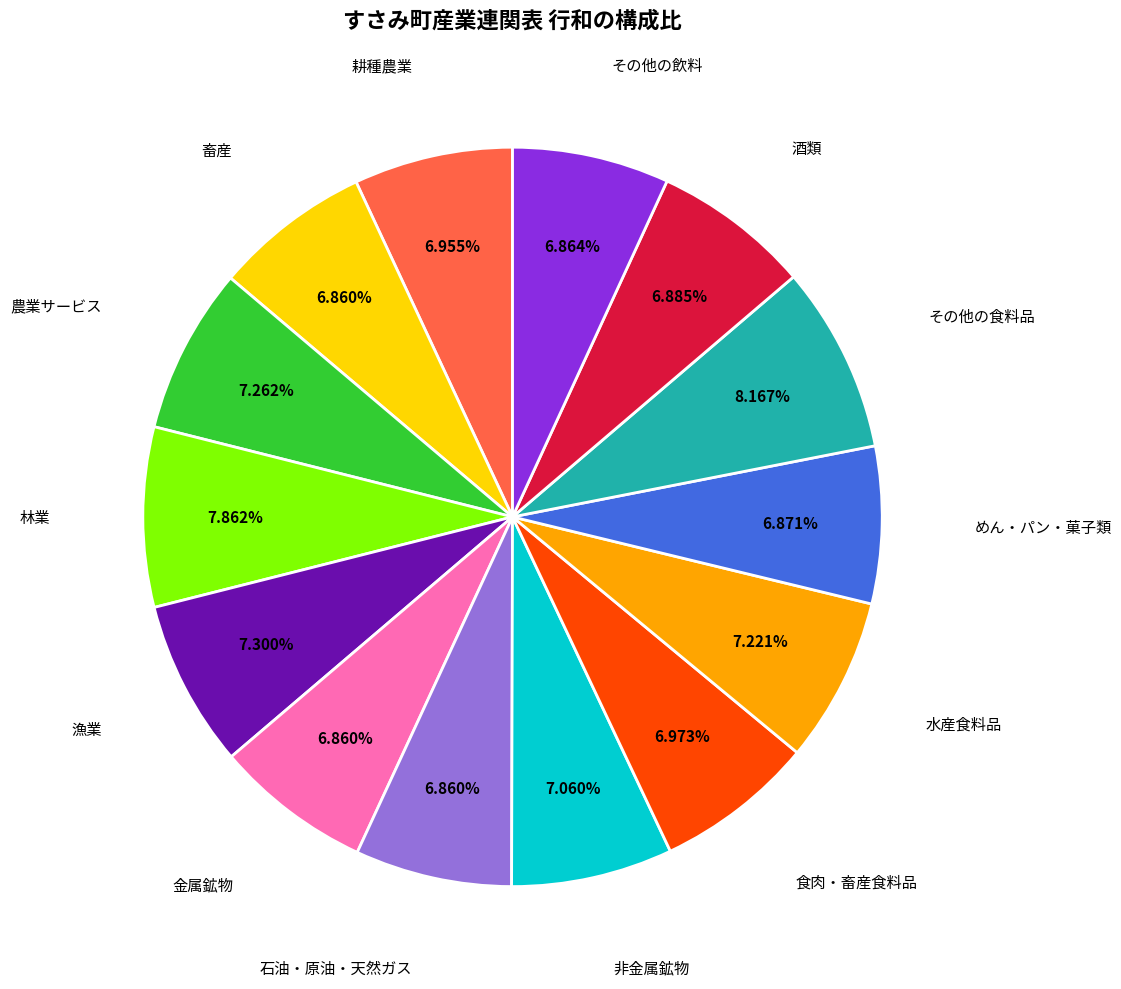

To the nearest percent, what is the difference between the largest and smallest slice percentages?

1%